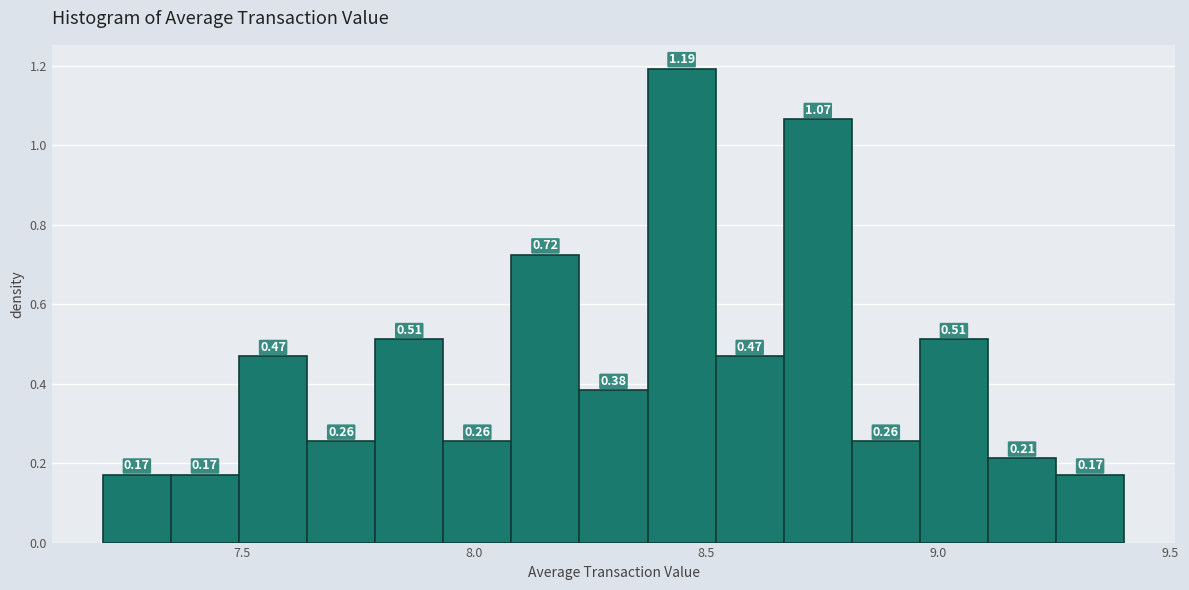

Around what value on the x-axis is the tallest bar? Give the approximate position of its centre, as read against the axis.

8.45